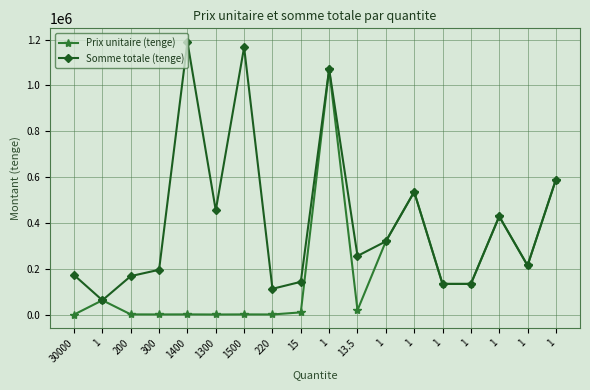

List the series in order of their peak value, lowest first.

Prix unitaire (tenge), Somme totale (tenge)